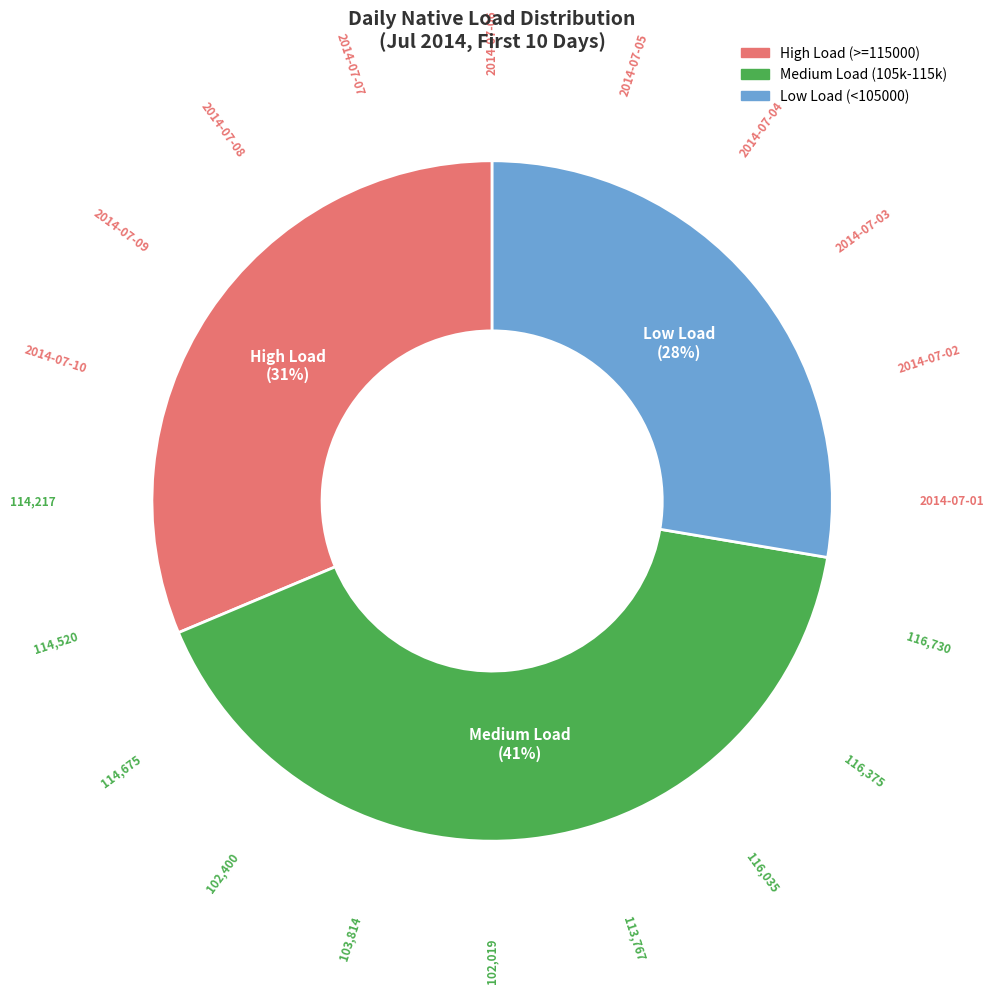

How many segments does this pie chart have?

3